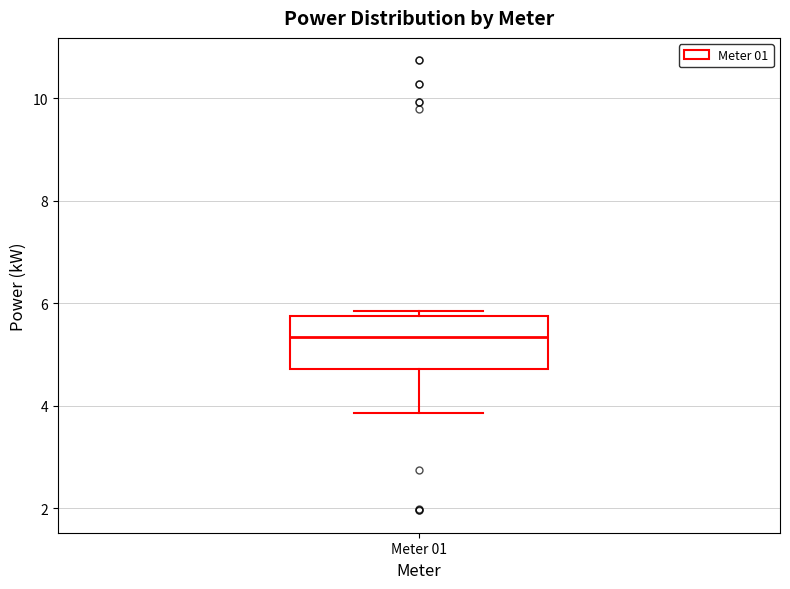

Where is the lower edge of the box for Meter 01 on the y-axis? The values are not printed on the chart, so give them approximately, as read against the axis.

4.8